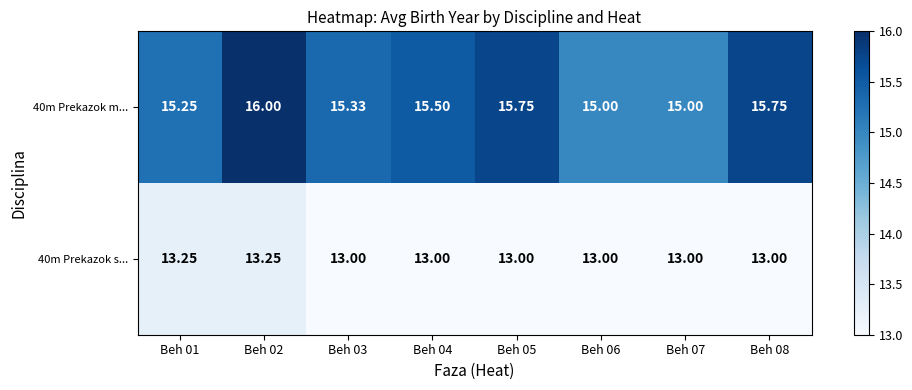

Is the value of 40m Prekazok m... at Beh 08 greater than the value of 40m Prekazok s... at Beh 02?

Yes